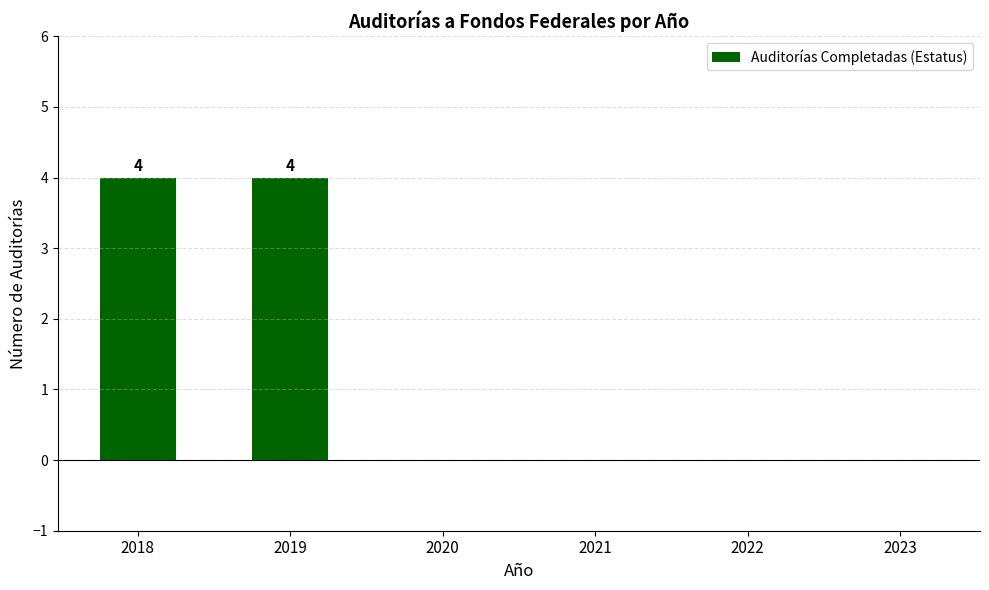

What is the change in value from 2018 to 2021?

-4